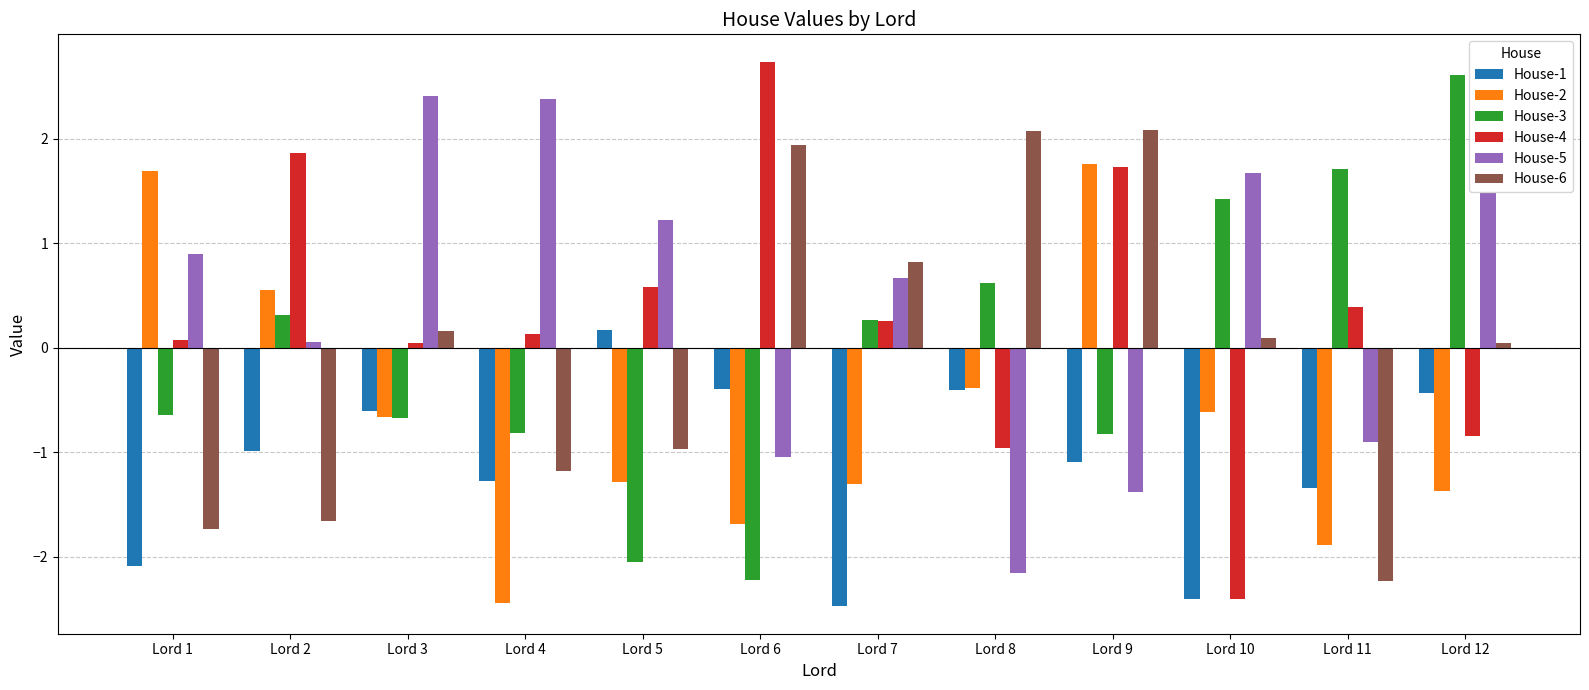

Rank the series at Lord 5 from highest to lowest value.

House-5, House-4, House-1, House-6, House-2, House-3